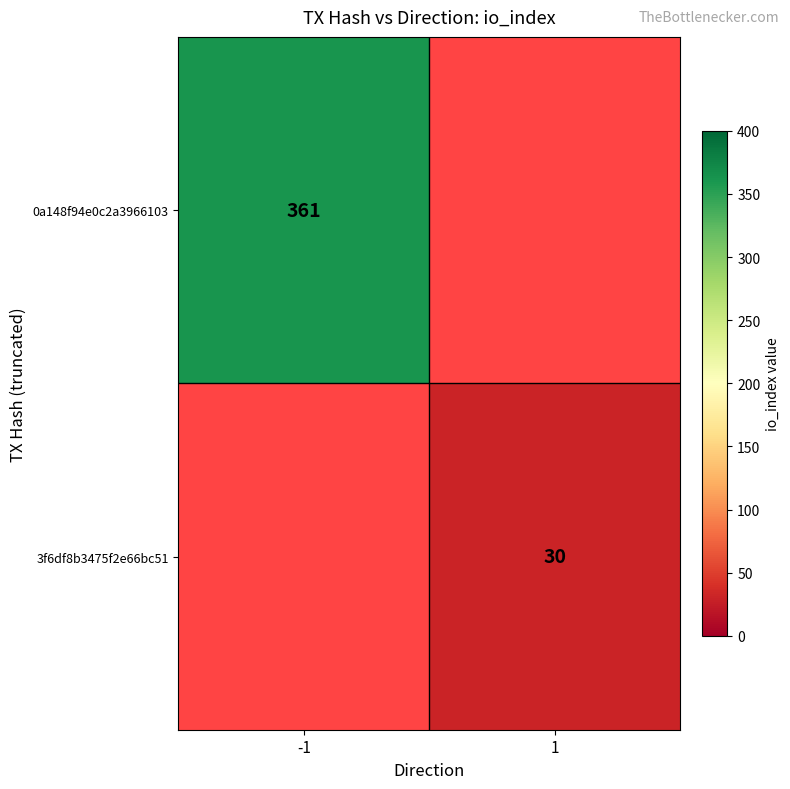

Is the value of 3f6df8b3475f2e66bc51 at 1 greater than the value of 0a148f94e0c2a3966103 at -1?

No